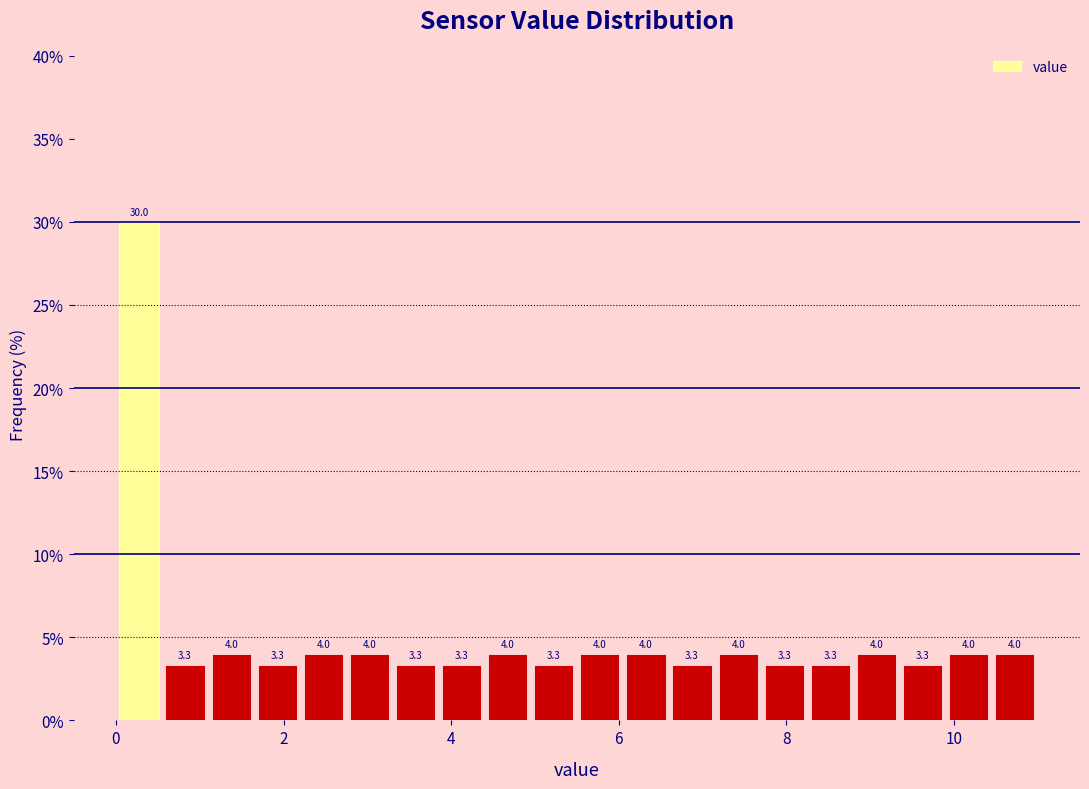

Read against the x-axis, roughly where is the centre of the tallest bar?

0.2